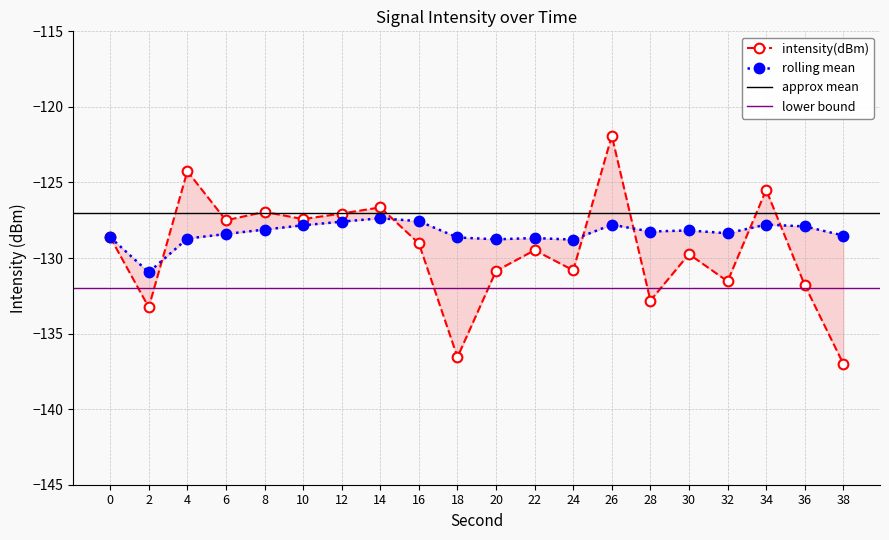

Where does the rolling_mean series first go above -128?

10